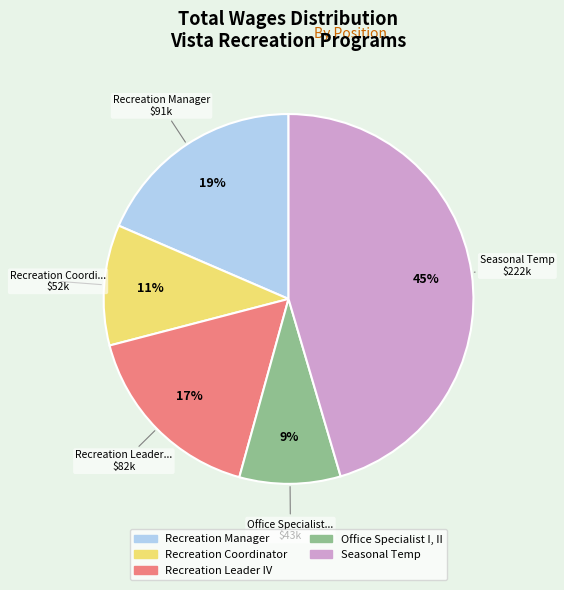

Which slice is the smallest?

Office Specialist I, II